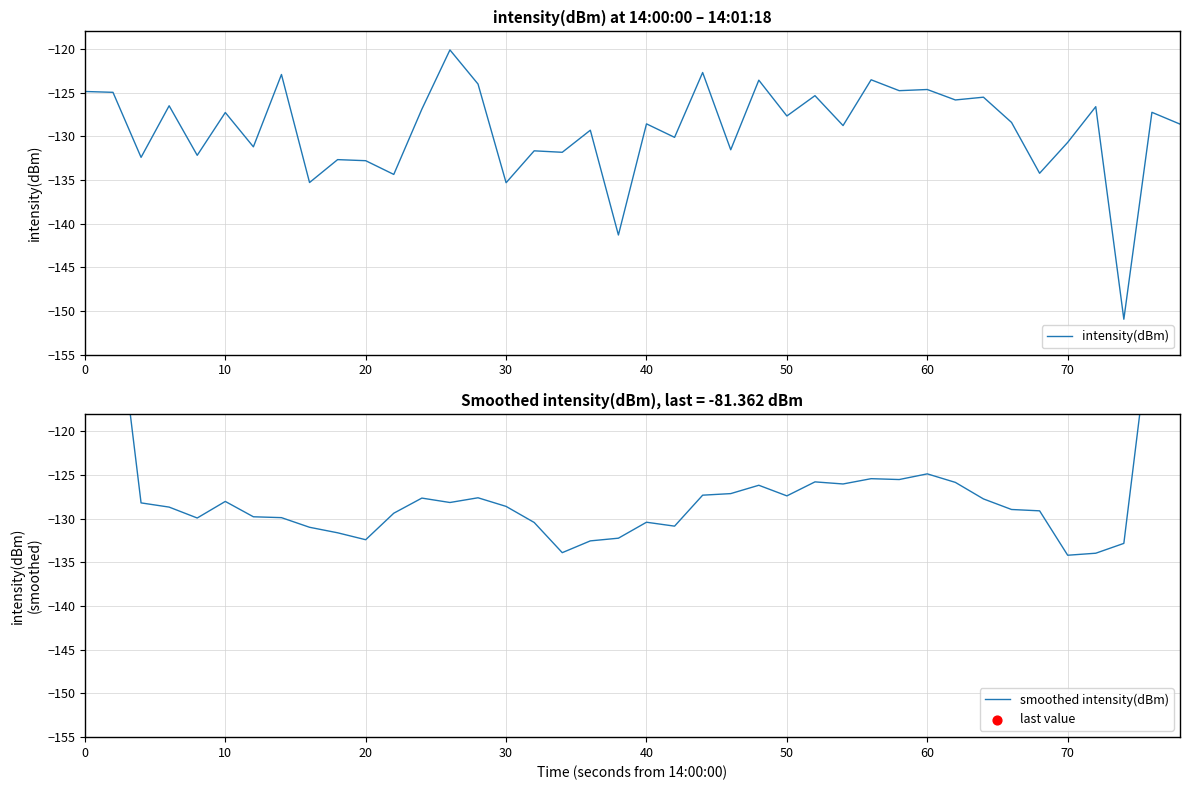

Which series reaches the maximum Y coordinate?

smoothed intensity(dBm)